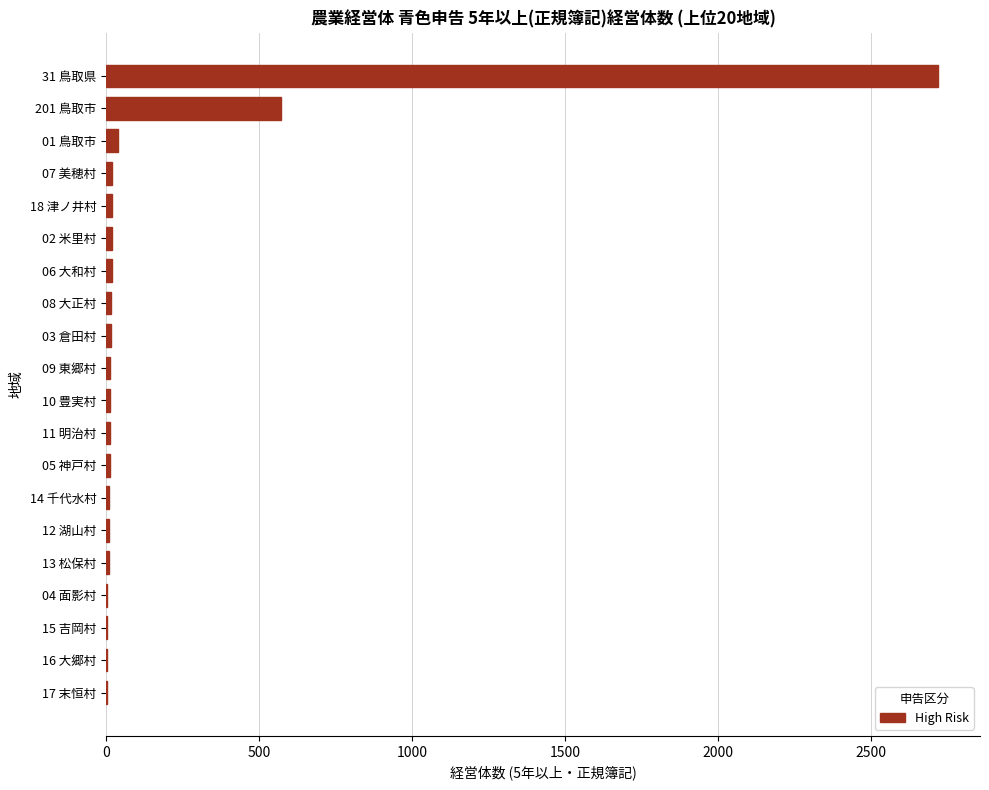

Which category has the highest value across all series?

31 鳥取県